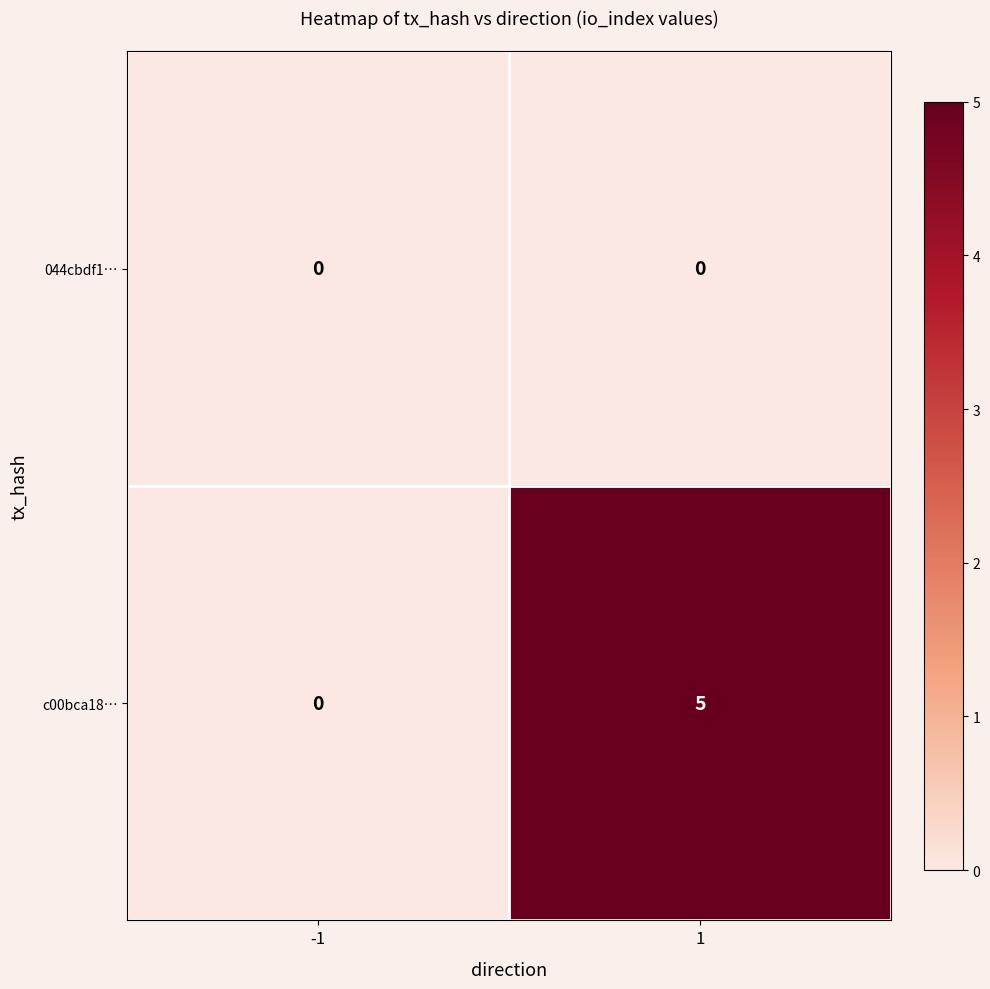

Reading left to right, list all the values displayed in this chart.

044cbdf1…: -1=0	1=0
c00bca18…: -1=0	1=5